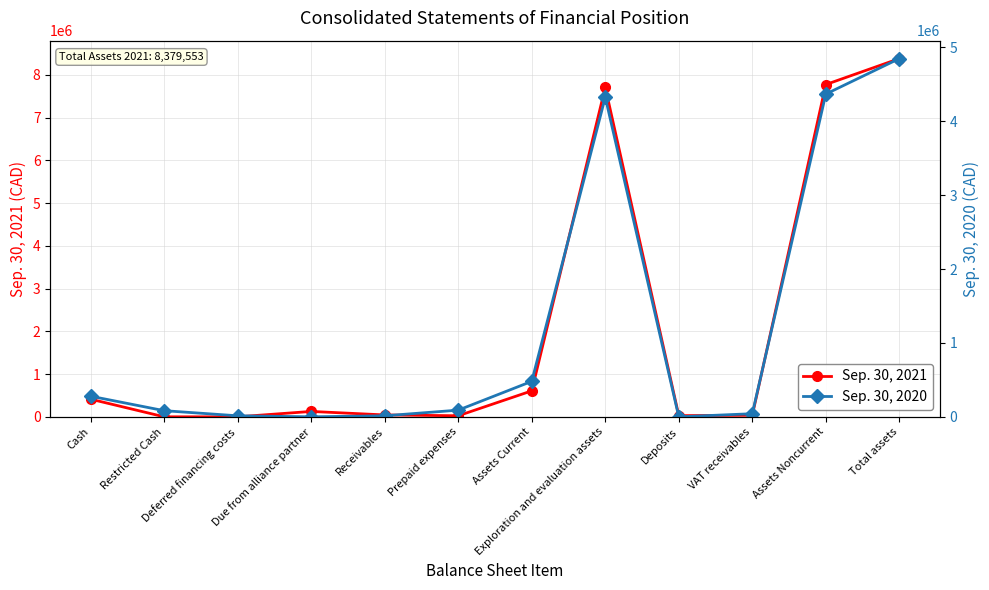

Rank the series by their maximum value, from lowest to highest.

Sep. 30, 2020, Sep. 30, 2021